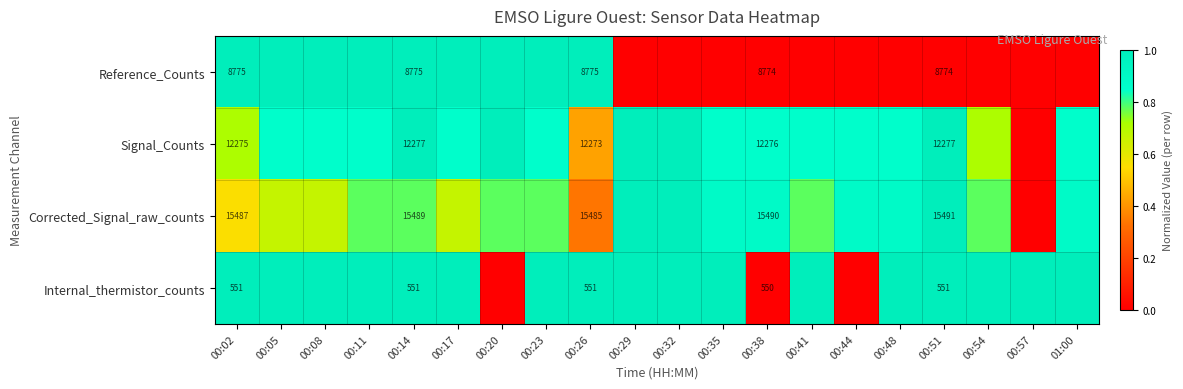

How many data points in Reference_Counts are above 0?

9